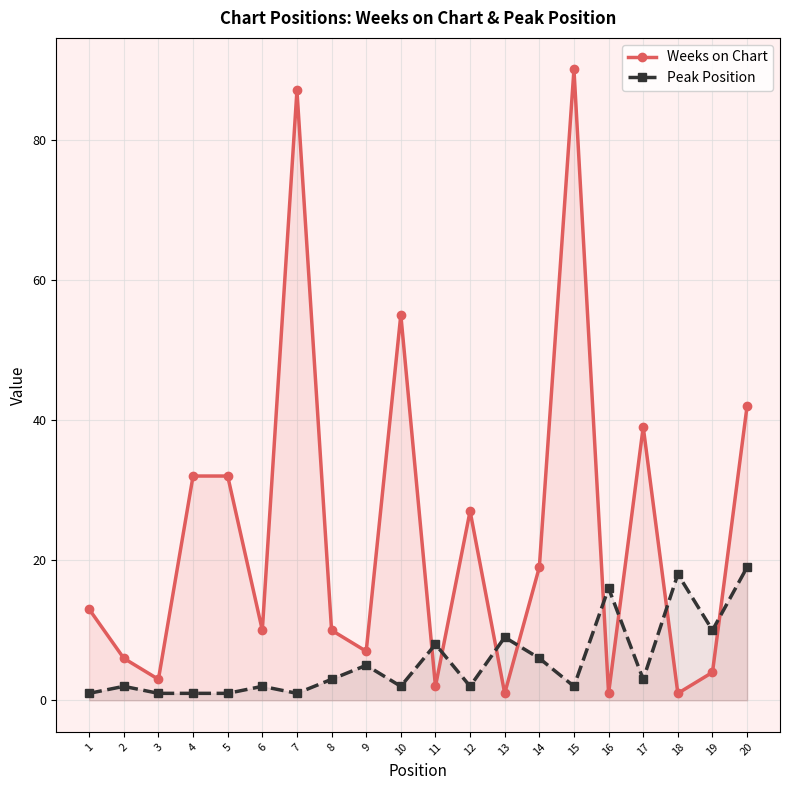

Which series has the widest spread of values?

Weeks on Chart